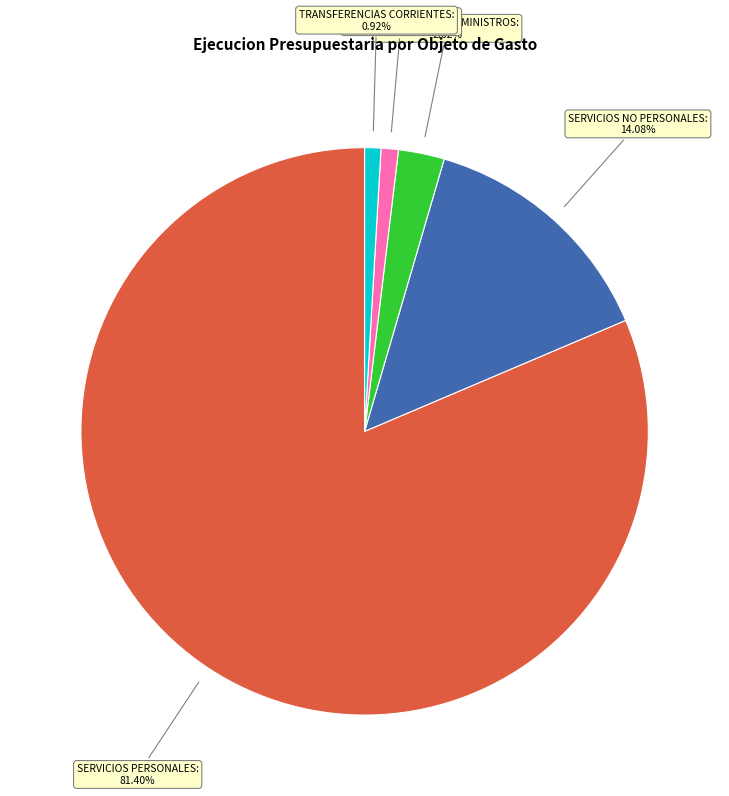

Does any single category account for the majority?

Yes